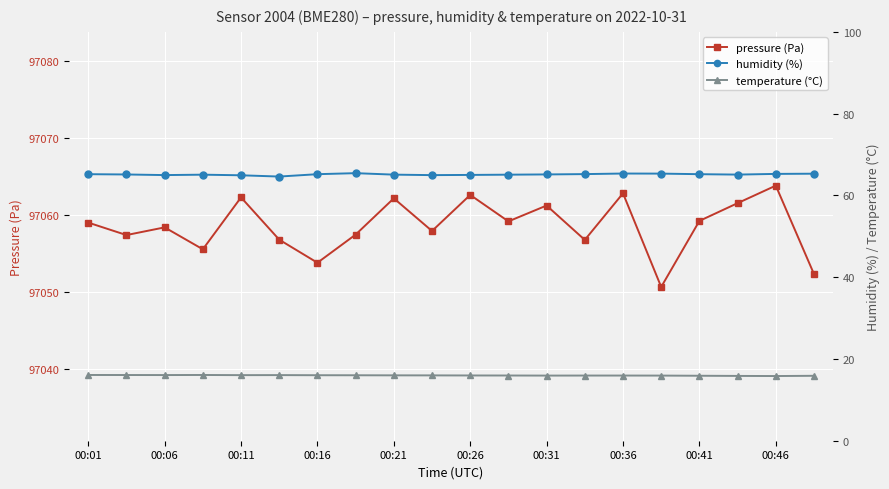

Reading left to right, what are all the values shown in this chart?

pressure (Pa): 97059.0	97057.4	97058.4	97055.6	97062.3	97056.8	97053.8	97057.5	97062.2	97057.9	97062.6	97059.2	97061.2	97056.8	97062.8	97050.7	97059.2	97061.6	97063.8	97052.3
humidity (%): 65.2	65.1	65.0	65.1	64.9	64.6	65.2	65.4	65.1	65.0	65.0	65.1	65.1	65.2	65.3	65.3	65.2	65.1	65.3	65.3
temperature (°C): 16.1	16.1	16.1	16.1	16.0	16.1	16.0	16.0	16.0	16.0	16.0	15.9	15.9	15.9	15.9	15.9	15.9	15.8	15.8	15.9